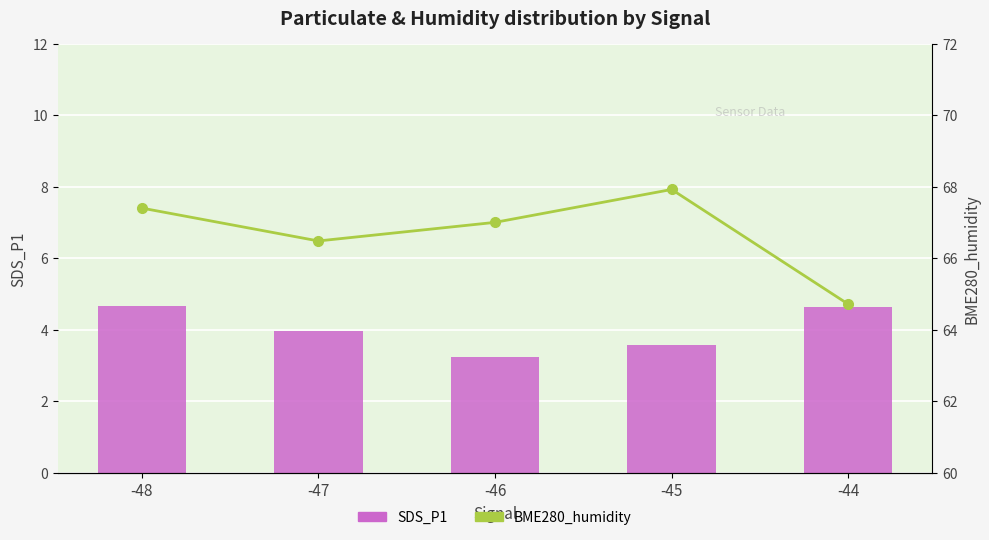

Reading right to left, transcribe all the data shown in this chart.

SDS_P1: 4.6	3.6	3.2	4.0	4.7
BME280_humidity: 64.7	67.9	67.0	66.5	67.4